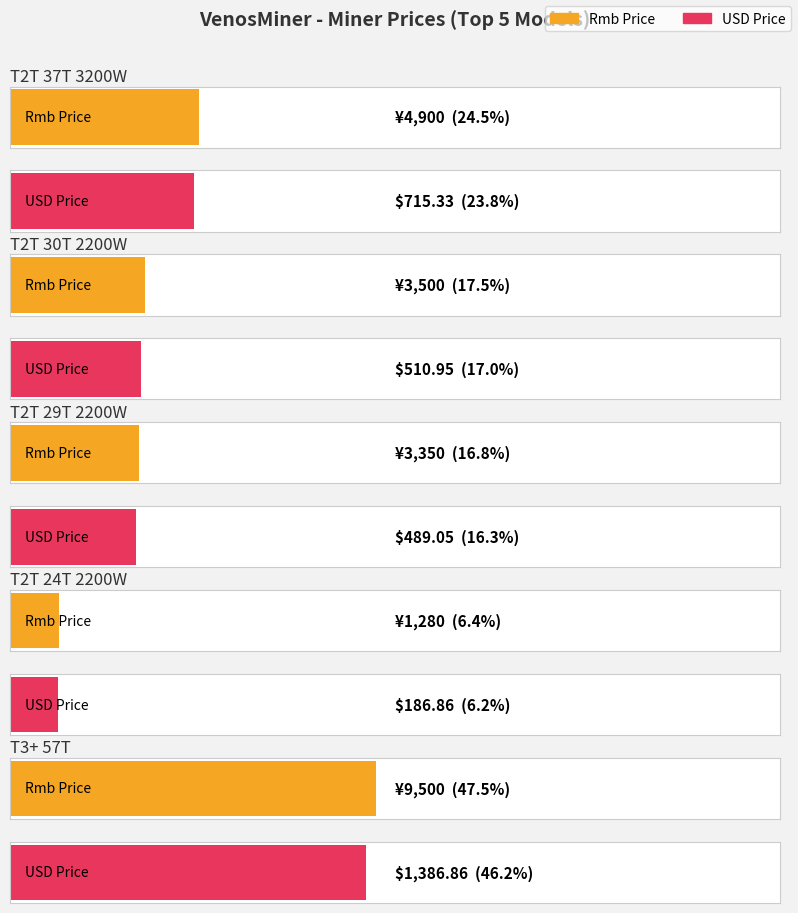

Which series has the largest total across all categories?

Rmb Price